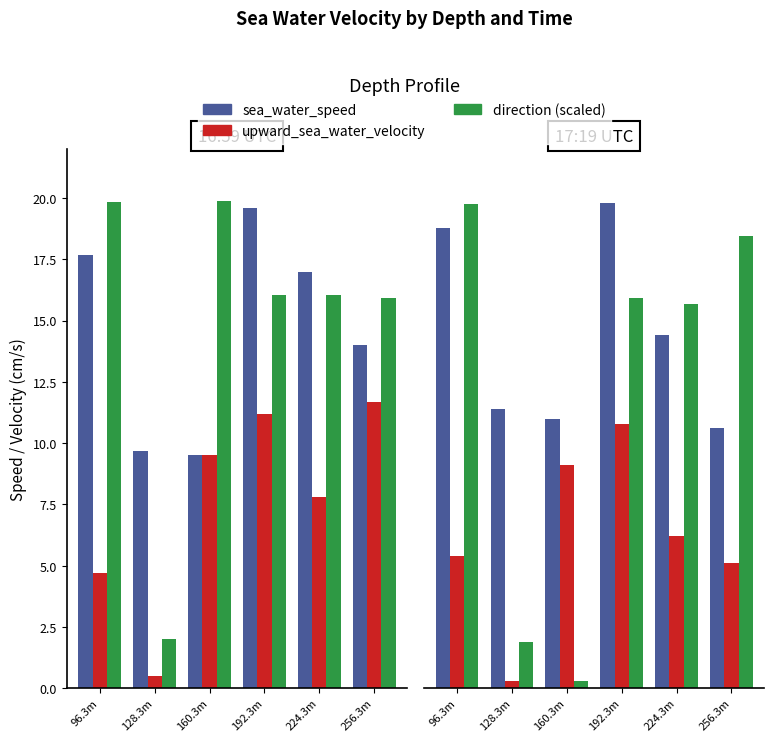

At which category does the chart reach its minimum across all series?

160.3m